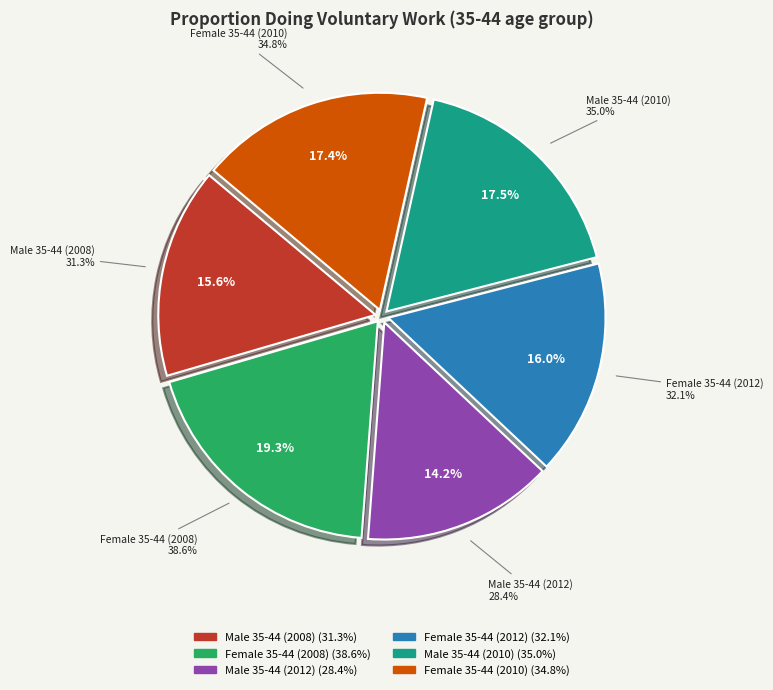

Between Male 35-44 (2010) and Female 35-44 (2010), which is larger?

Male 35-44 (2010)